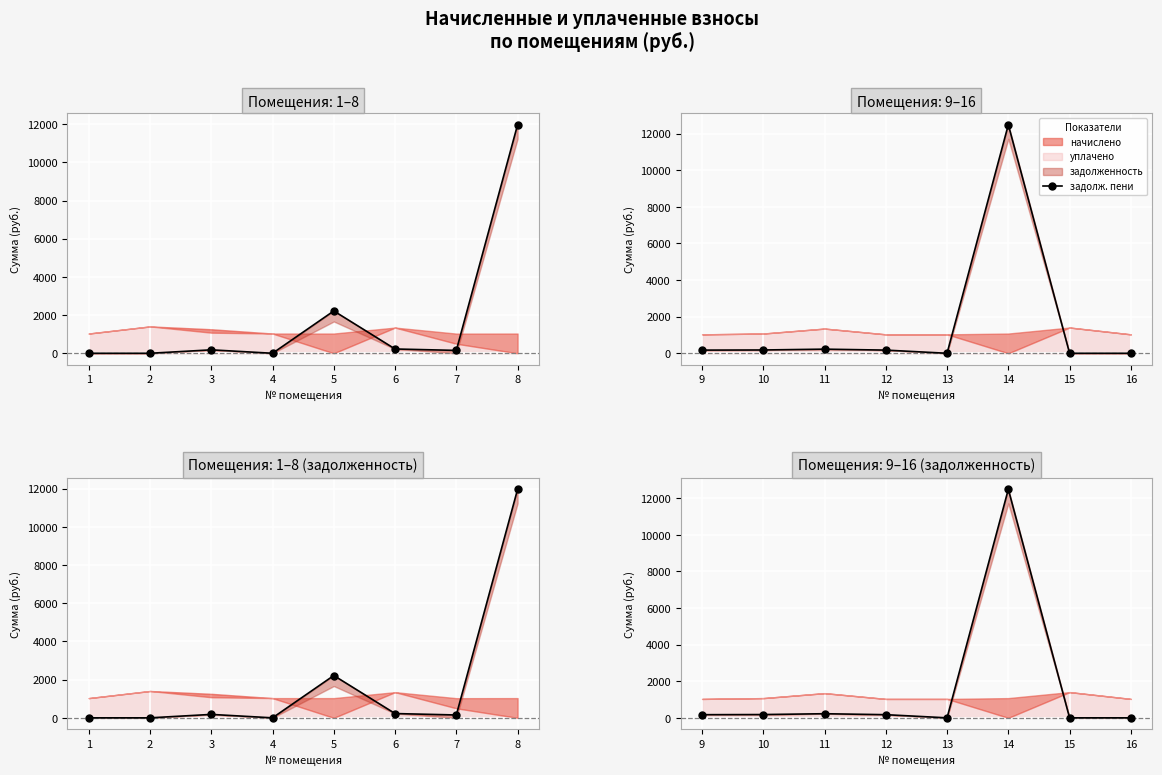

At which category does the chart reach its minimum across all series?

13